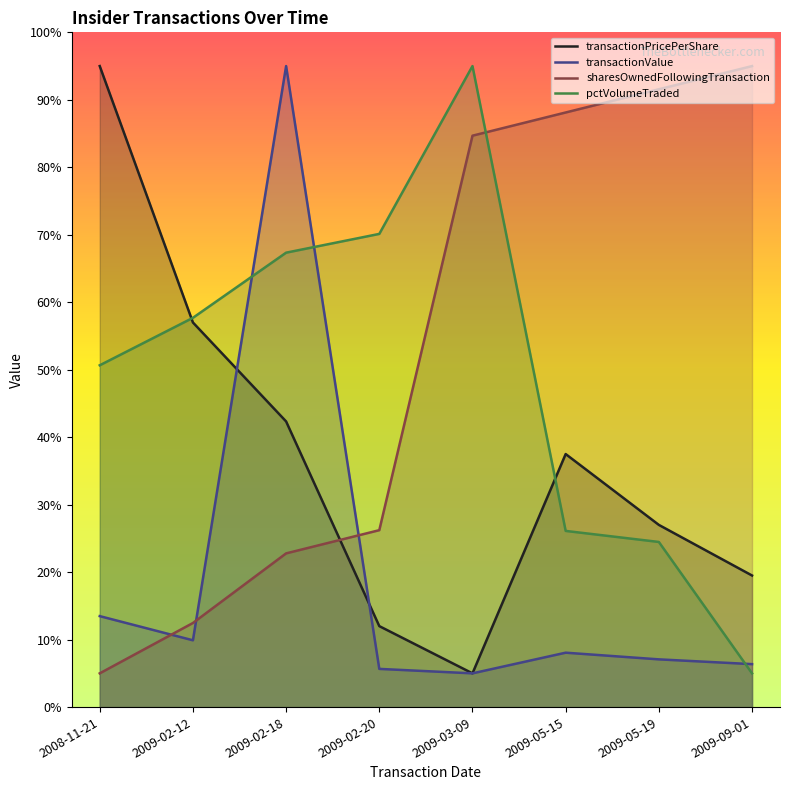

How many times do transactionValue and sharesOwnedFollowingTransaction cross each other?

3